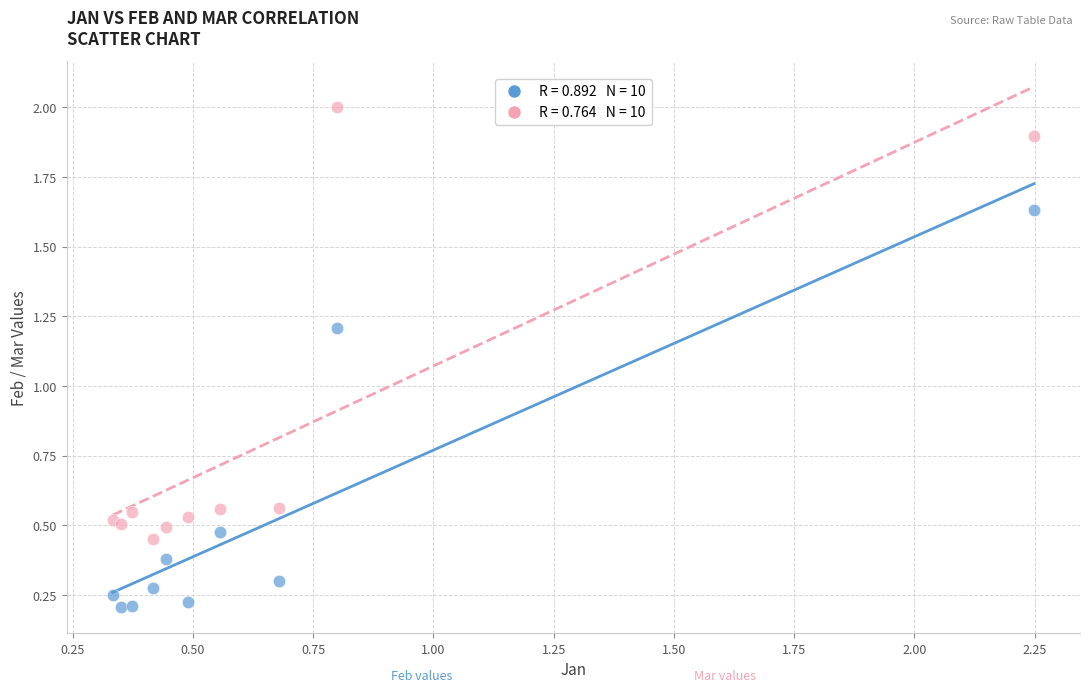

Across all series, what Y value is closest to 1?

1.2